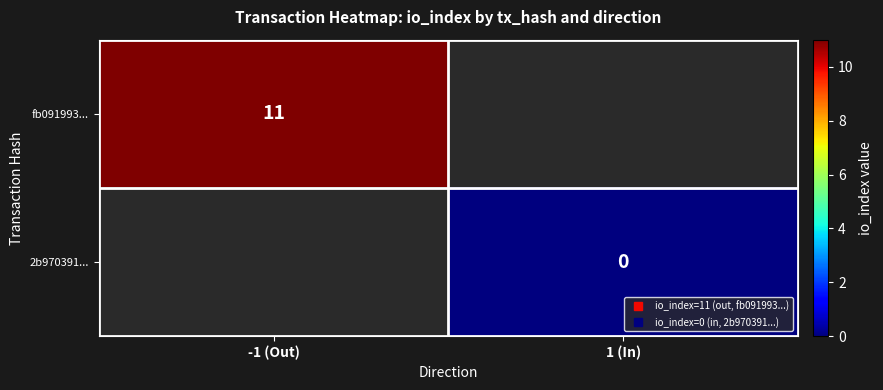

Is it true that 2b970391... equals 0.0 at 1 (In)?

True